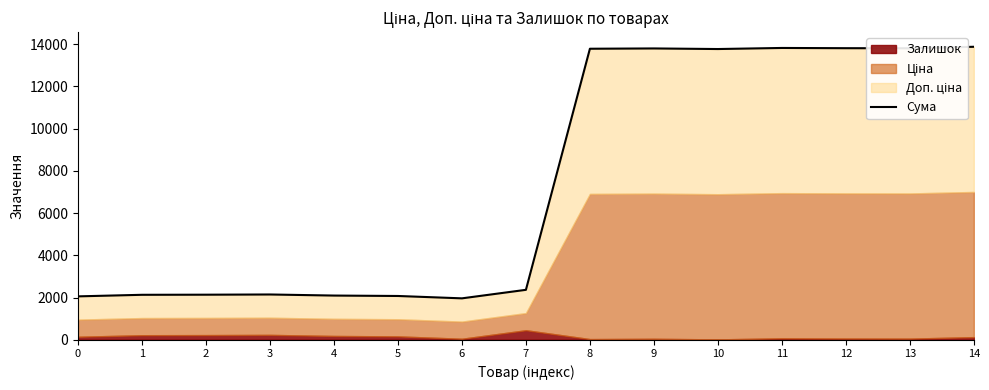

What is the difference between the values at 1 and 6?

168.0